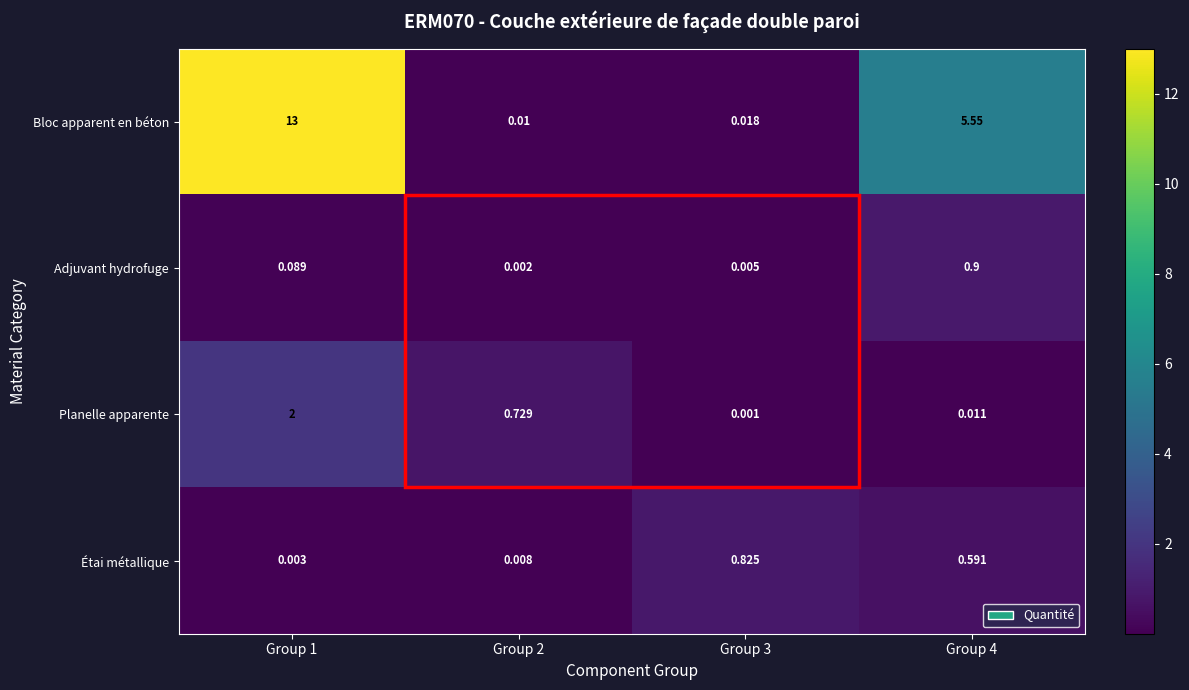

Between Group 2 and Group 3, which series saw the biggest shift?

Étai métallique